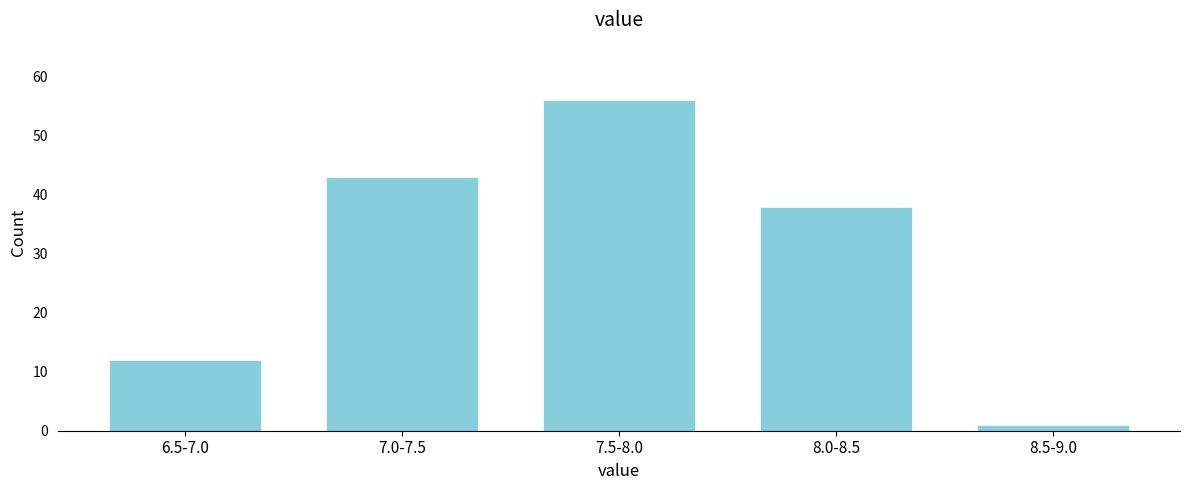

Reading left to right, extract all data points from this chart.

6.5-7.0=12	7.0-7.5=43	7.5-8.0=56	8.0-8.5=38	8.5-9.0=1